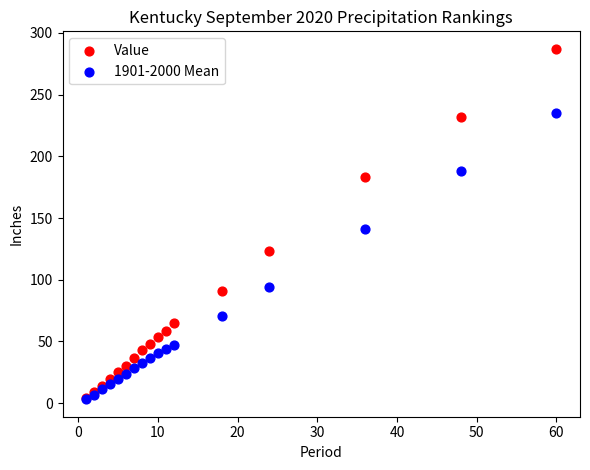

Across all series, what Y value is closest to 145?

141.0